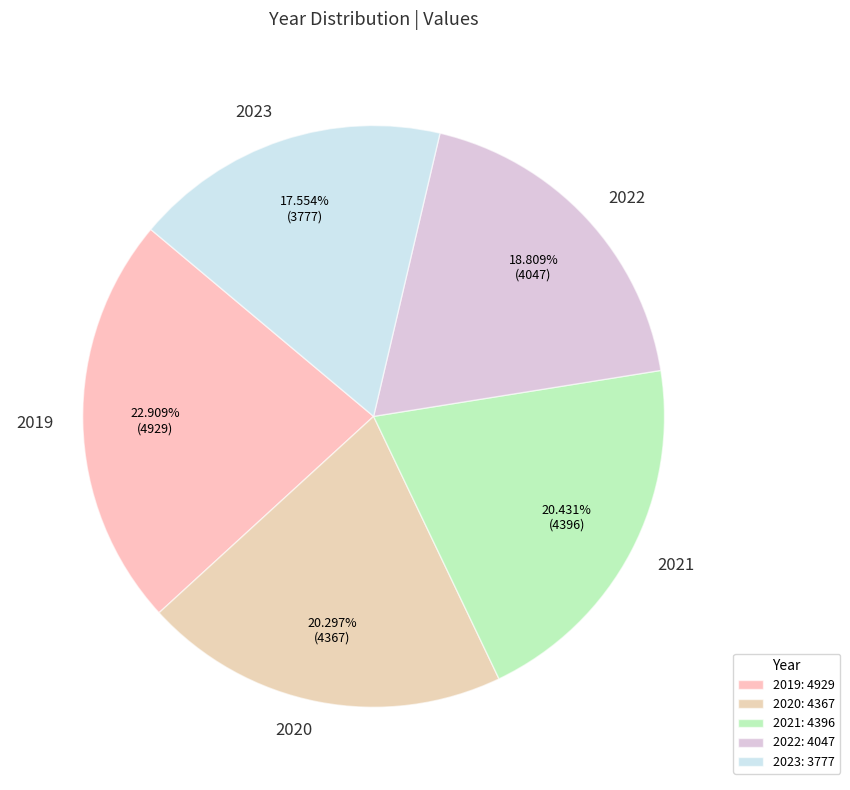

Is it true that 2023 is 18% of the pie?

True